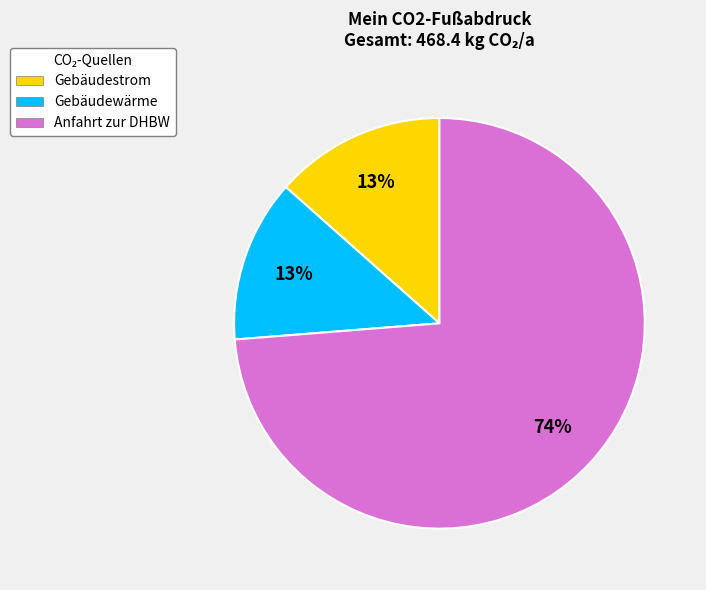

Is it true that Anfahrt zur DHBW is 74% of the pie?

True